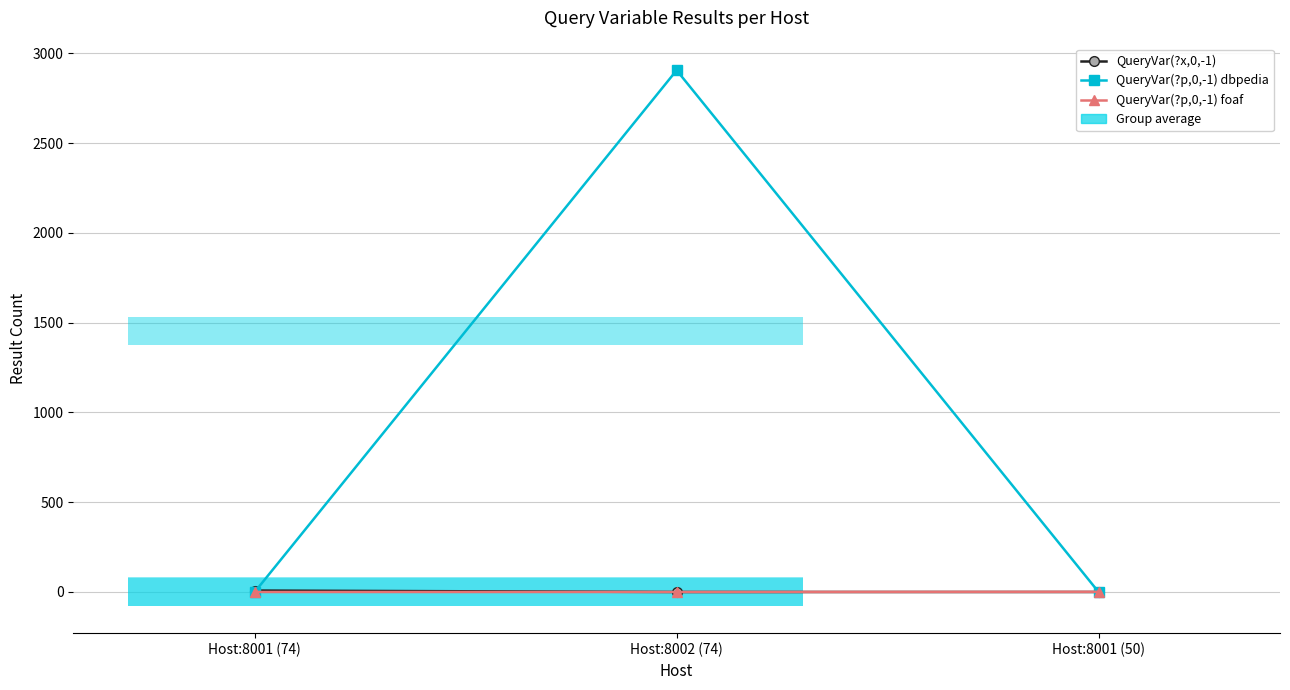

The QueryVar(?p,0,-1) foaf series shows 0 at Host:8002 (74). True or false?

True